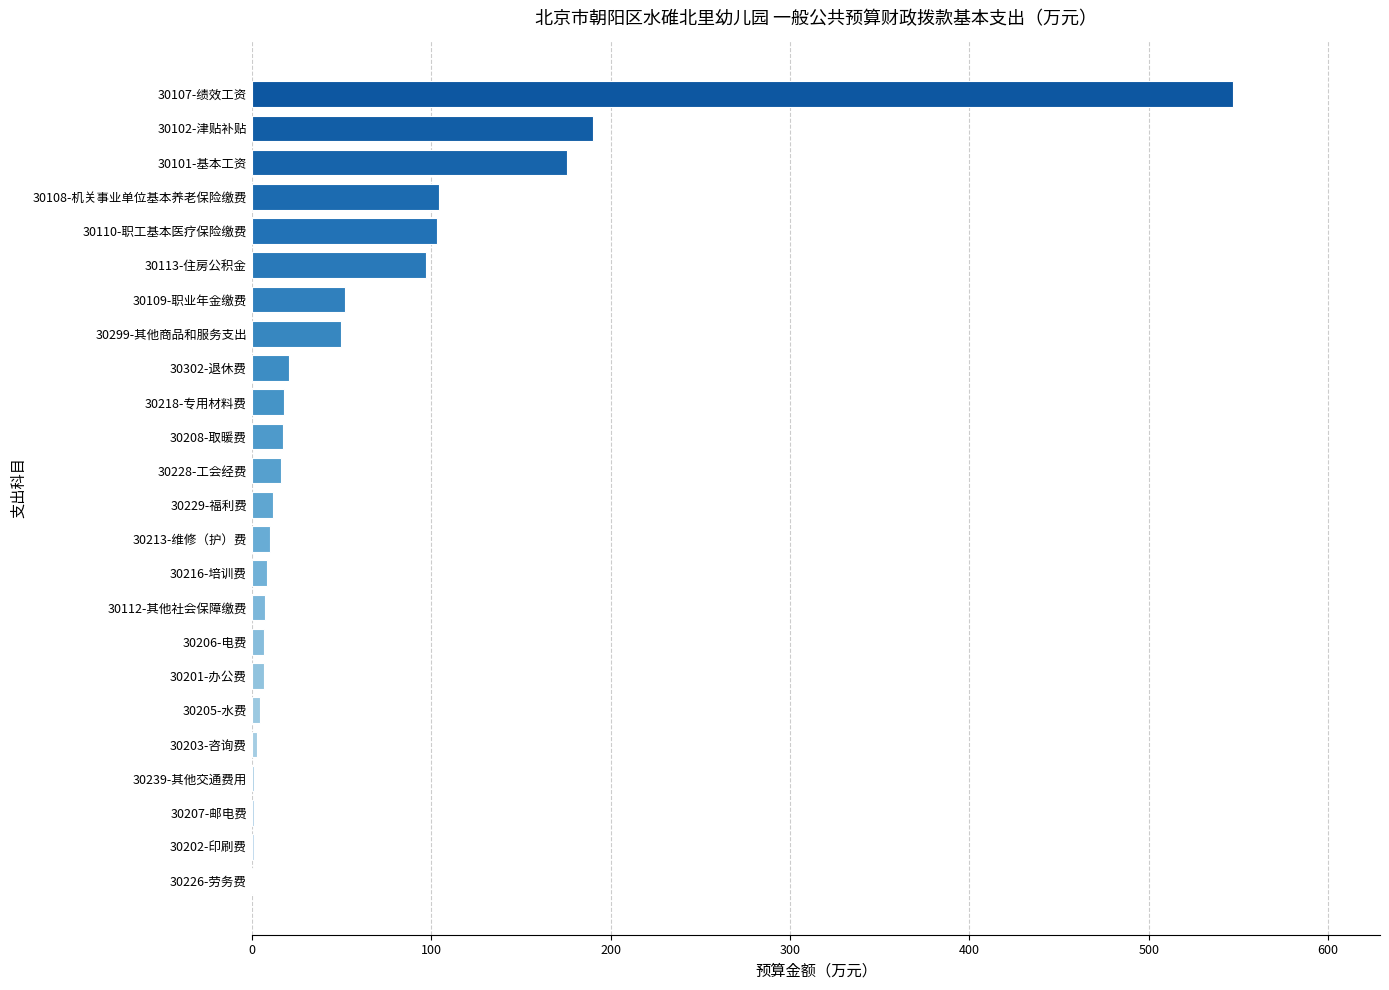

How many values exceed 16?

12